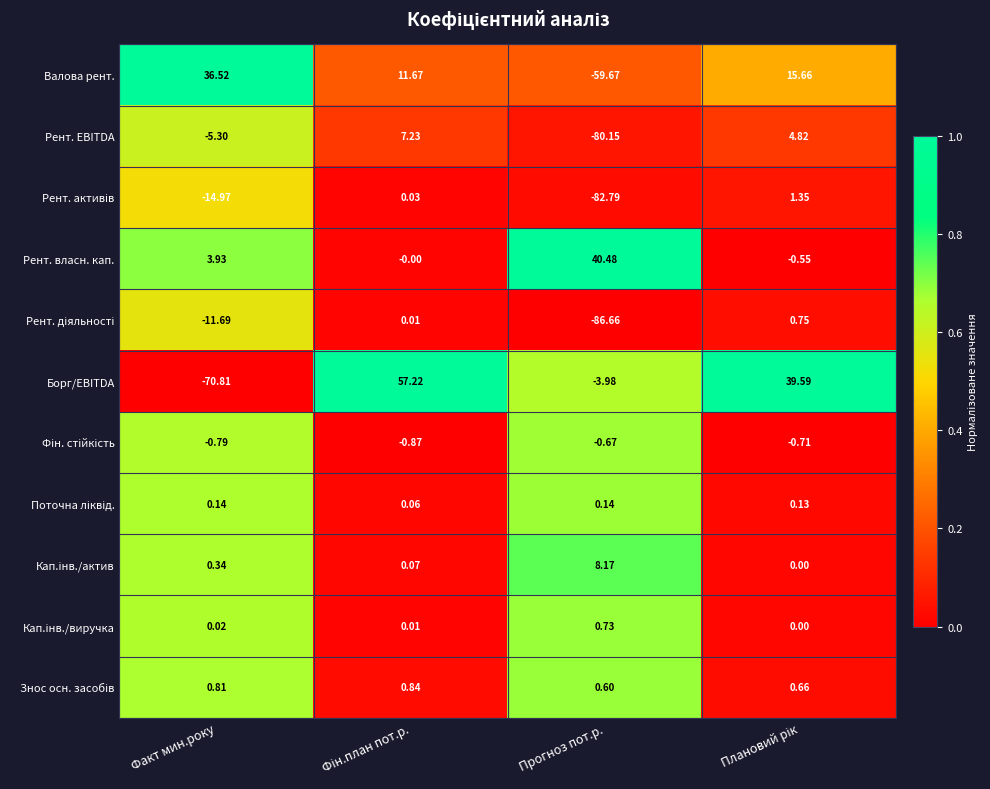

Where is Борг/EBITDA nearest to the value -6?

Прогноз пот.р.